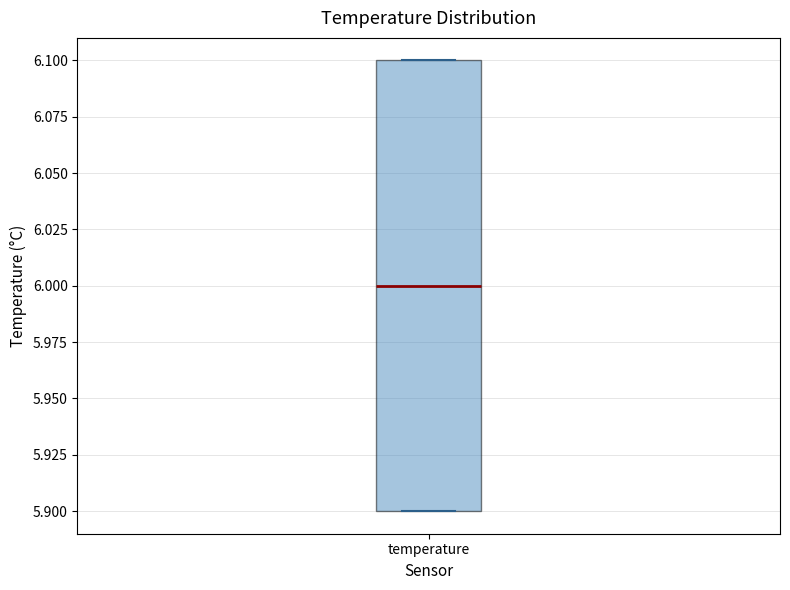

Where does the median line of the box for temperature sit on the y-axis? The values are not printed on the chart, so give them approximately, as read against the axis.

6.0